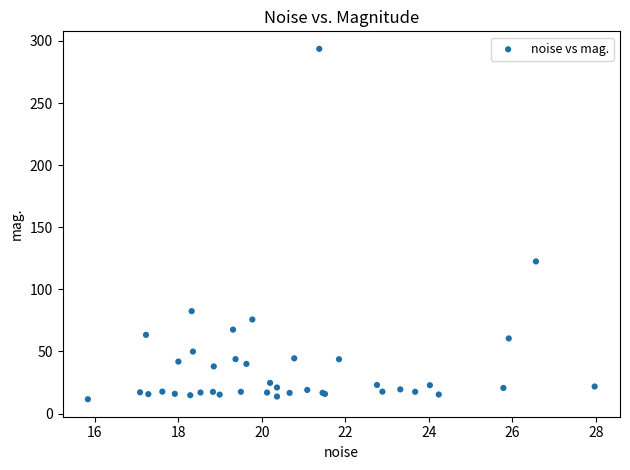

What Y value in the scatter plot is closest to 152?

122.5